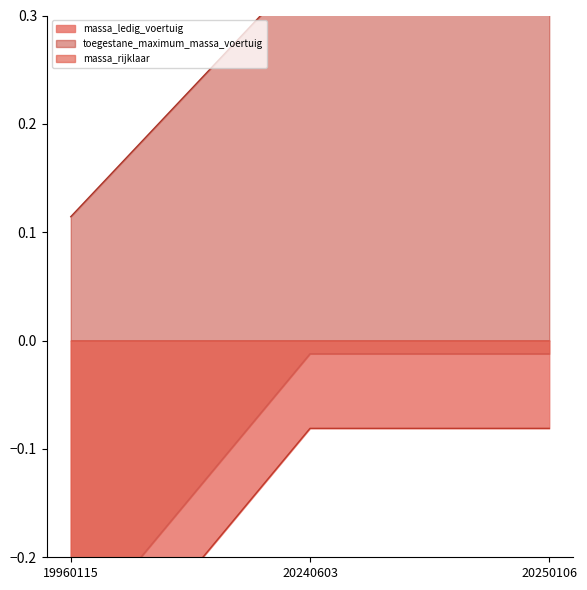

Between 19960115 and 20250106, which series saw the biggest shift?

massa_ledig_voertuig